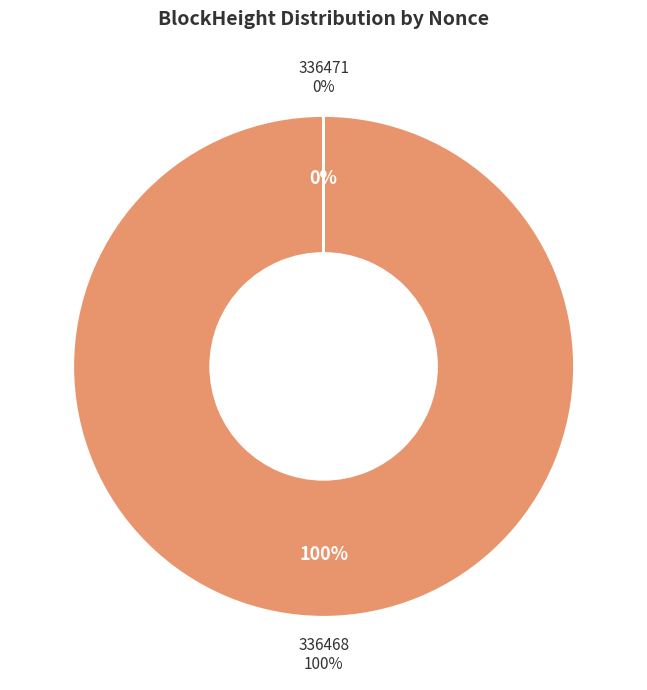

Combined, do 336468 and 336471 account for over 50%?

Yes